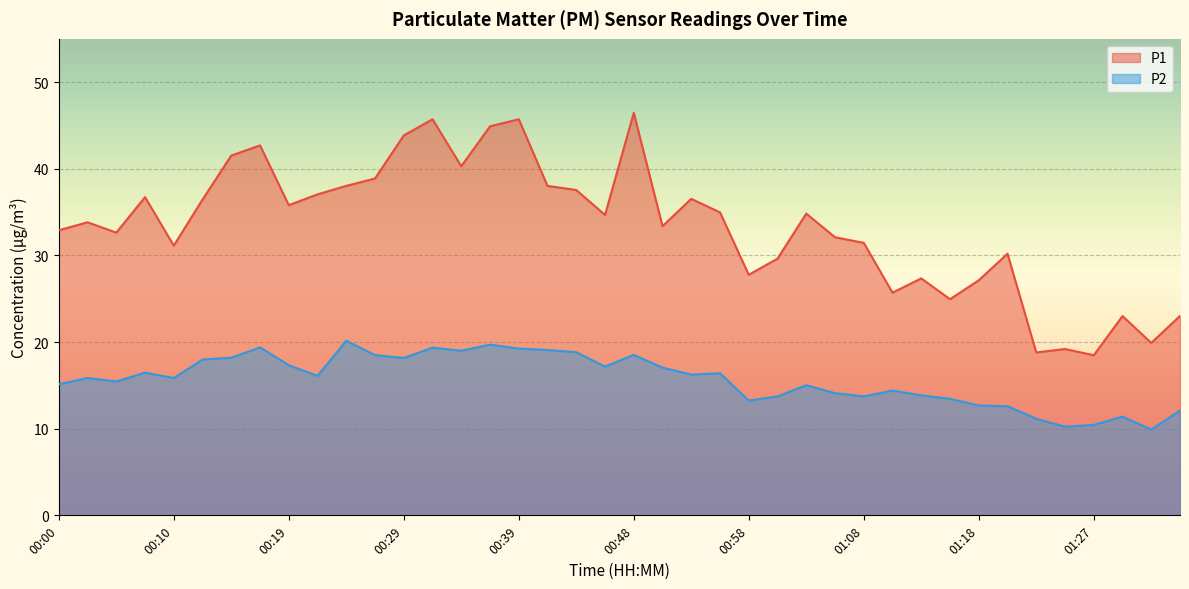

Between 00:53 and 00:17, which is larger?

00:17